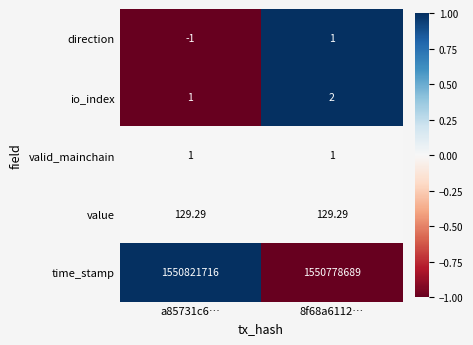

Which series changed the most between a85731c6… and 8f68a6112…?

time_stamp